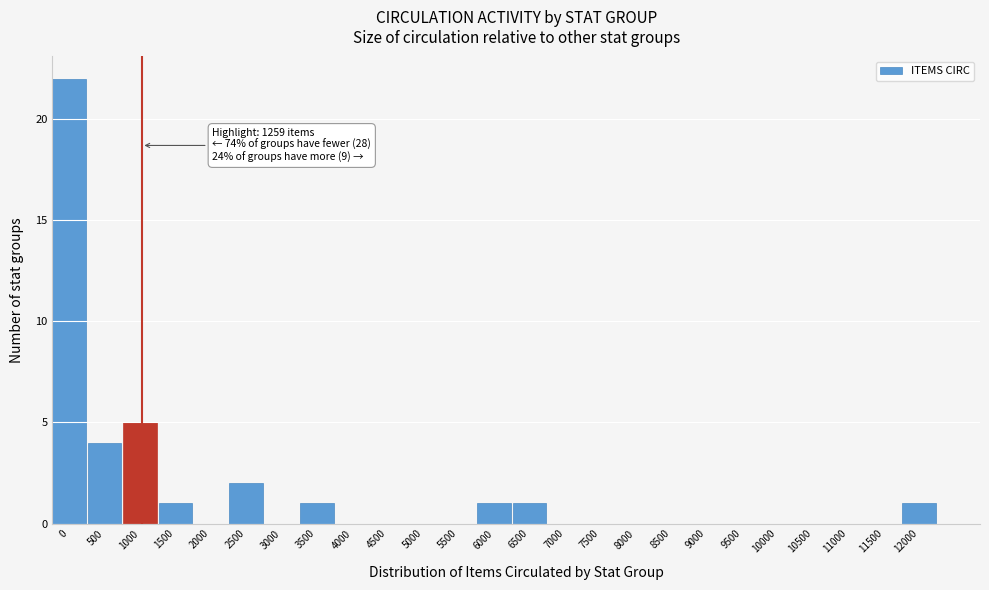

Reading left to right, extract all data points from this chart.

0=22	500=4	1000=5	1500=1	2000=0	2500=2	3000=0	3500=1	4000=0	4500=0	5000=0	5500=0	6000=1	6500=1	7000=0	7500=0	8000=0	8500=0	9000=0	9500=0	10000=0	10500=0	11000=0	11500=0	12000=1